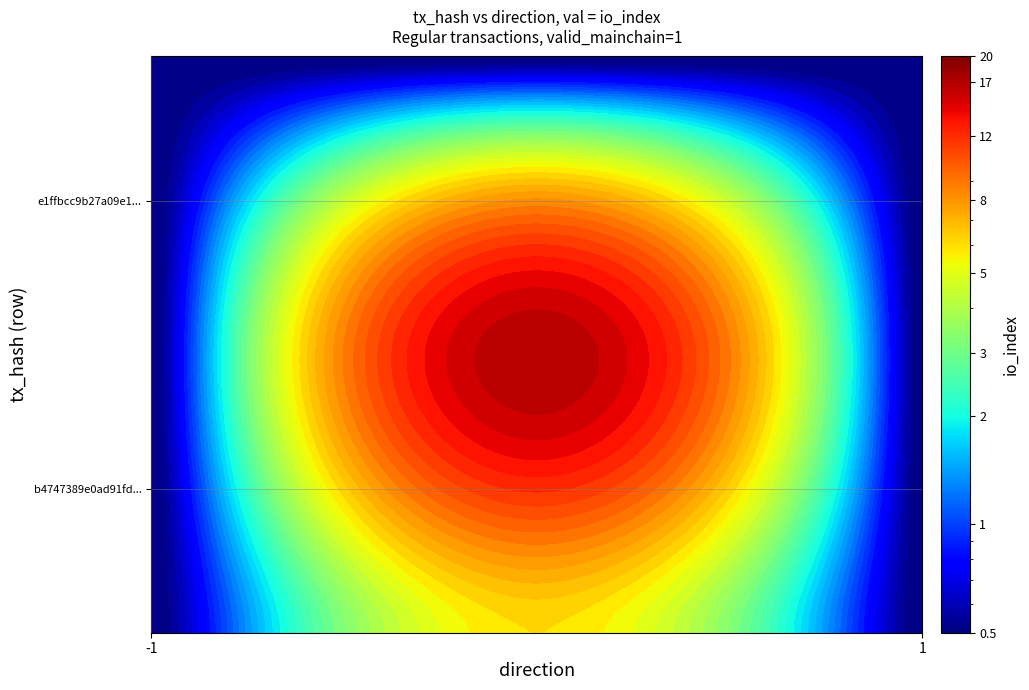

The value of e1ffbcc9b27a09e1dacc621bdd866221473ba61 at direction is 2. True or false?

False